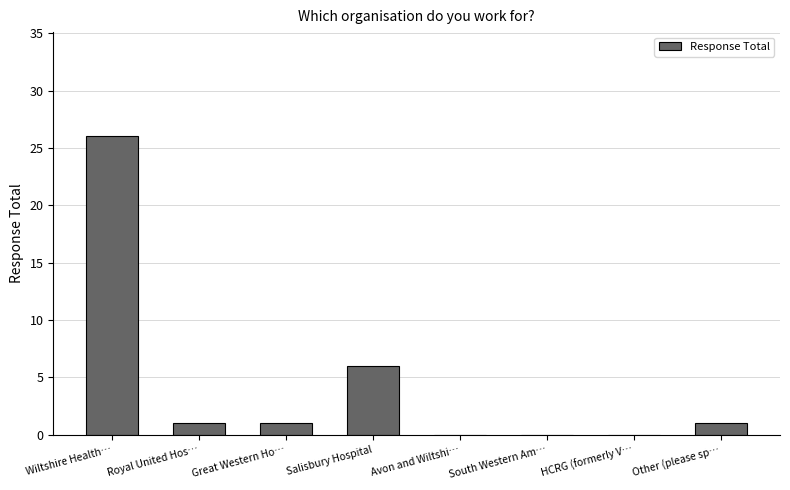

Is it true that the value at South Western Am… is 16?

False